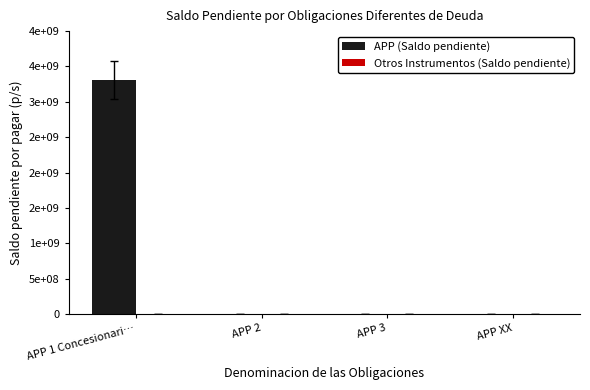

Reading right to left, what are all the values shown in this chart?

APP (Saldo pendiente): 0	0	0	3310000000
Otros Instrumentos (Saldo pendiente): 0	0	0	0